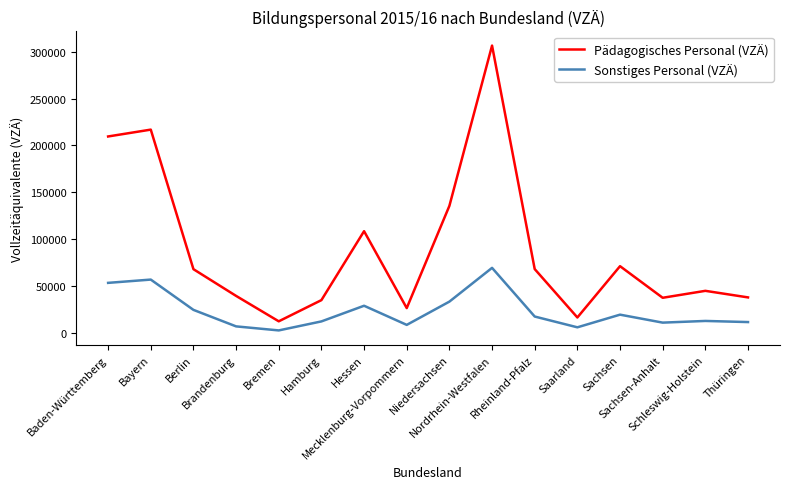

What is the sum of all Sonstiges Personal (VZÄ) values?

377300